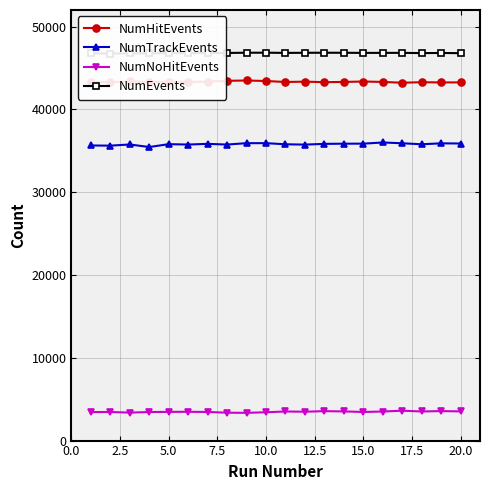

True or false: NumNoHitEvents and NumEvents intersect in this chart.

False